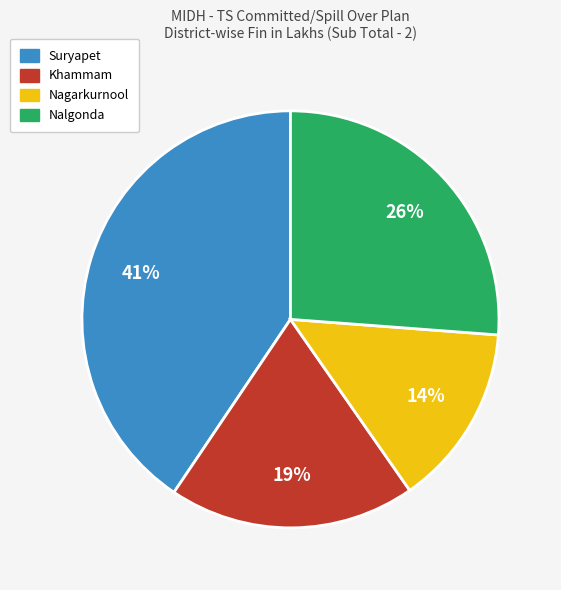

Is there a majority slice in this chart?

No